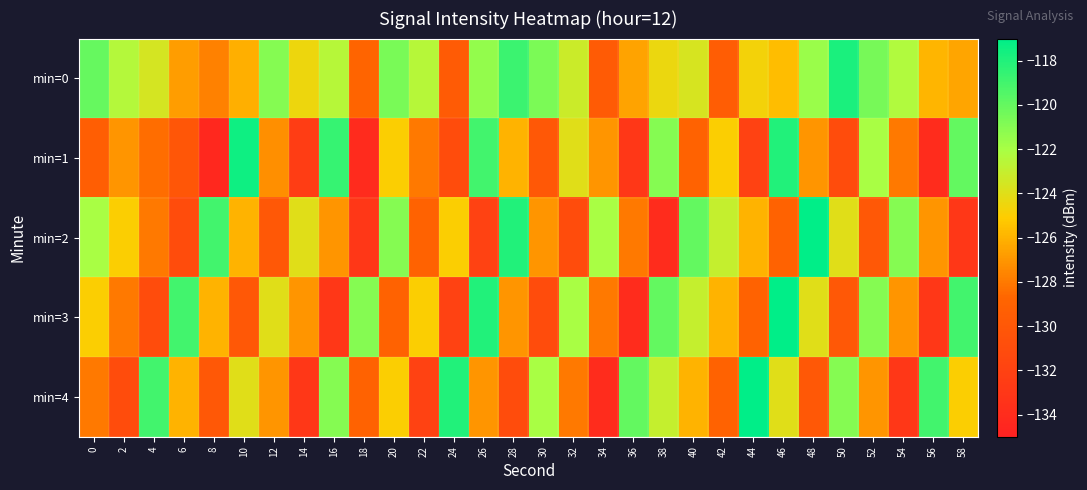

What is the difference between the highest and lowest values at 4?

12.0